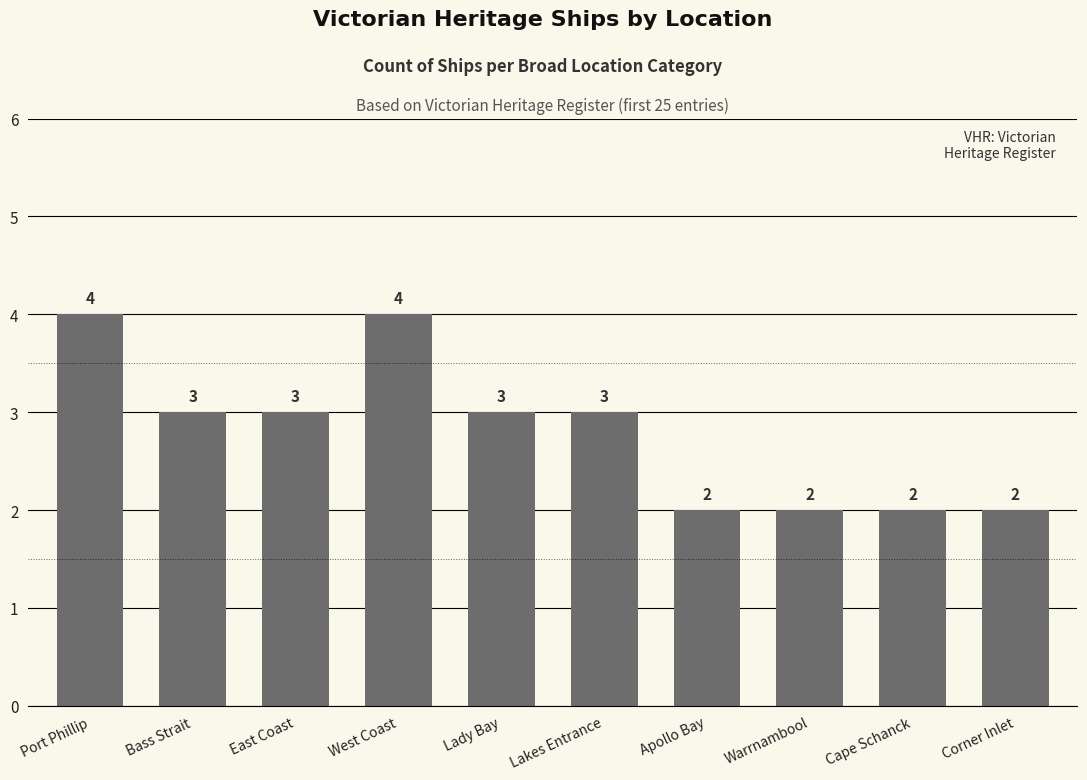

Approximately how many times larger is the value at Lakes Entrance compared to Corner Inlet?

1.5